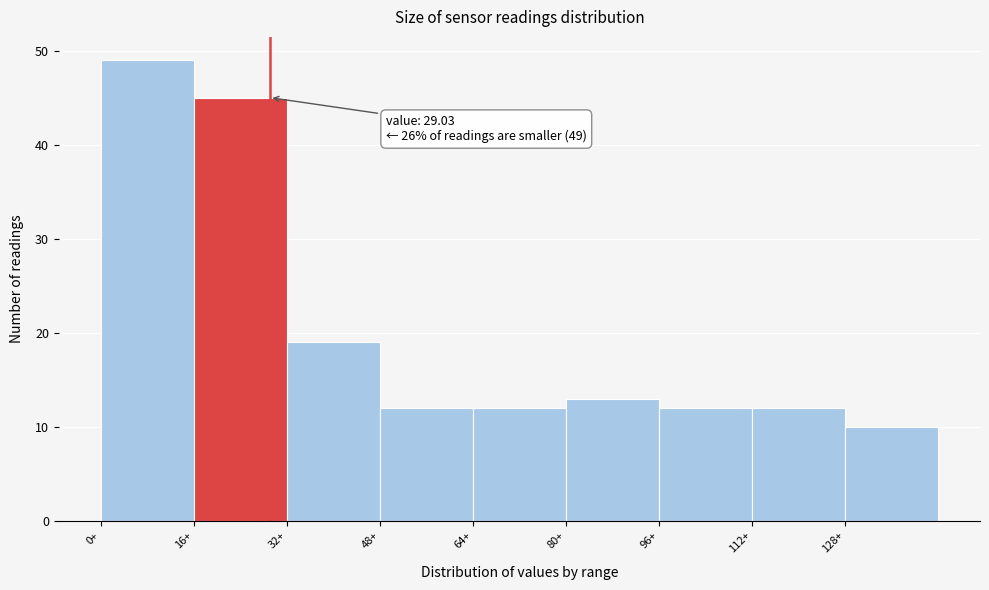

Which range on the x-axis has the tallest bar?

0 to 16